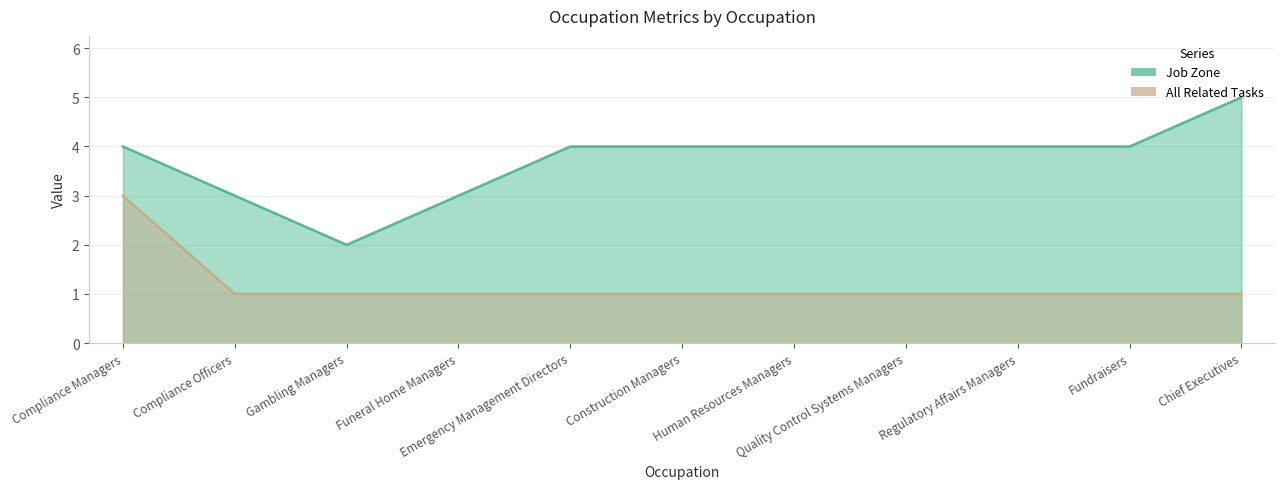

At which label does Job Zone reach its peak?

Chief Executives